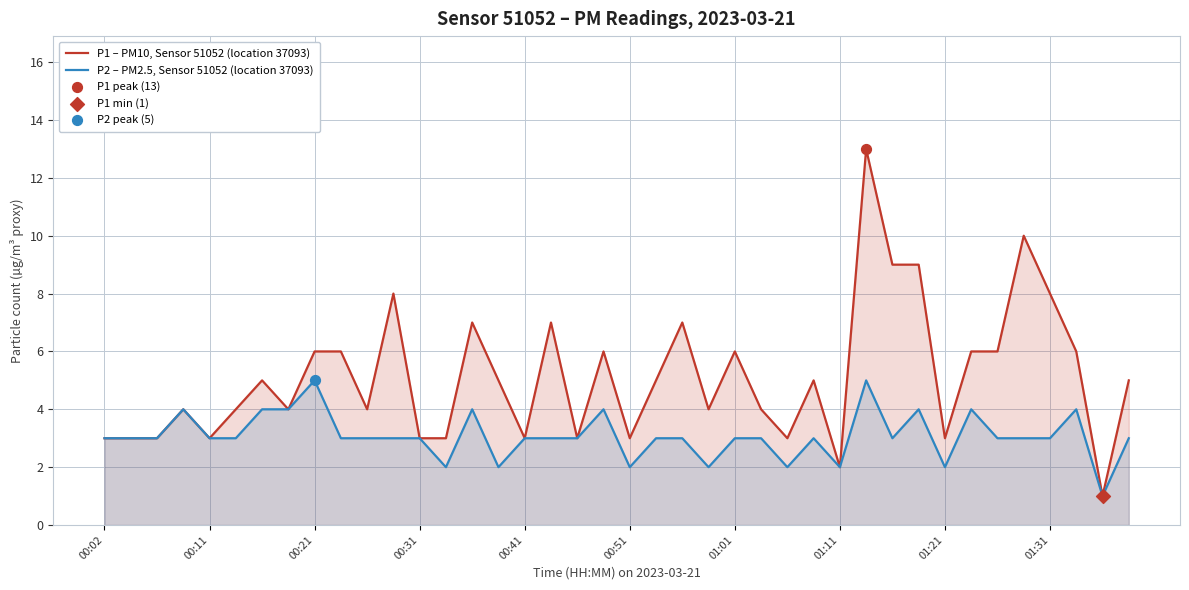

Which series reaches the maximum Y coordinate?

P1 – PM10, Sensor 51052 (location 37093)